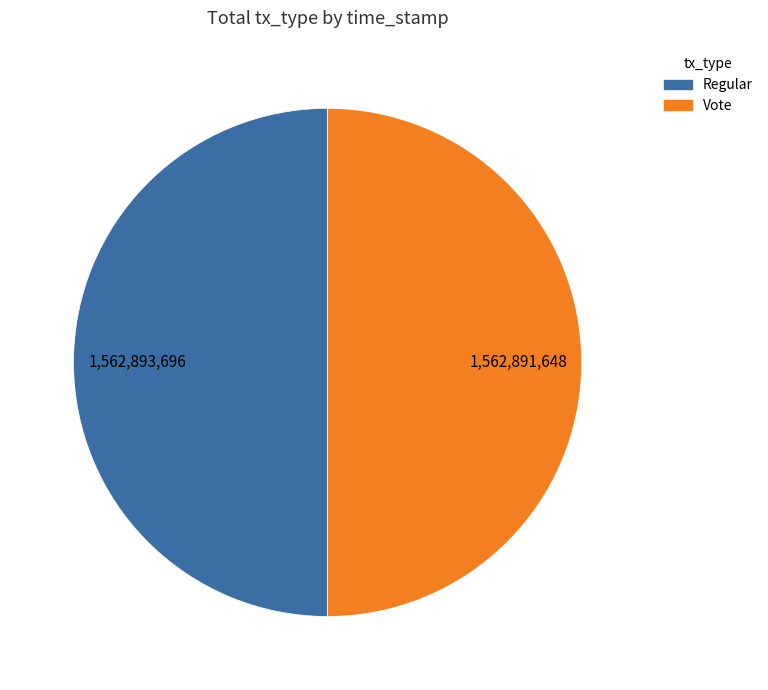

Do Vote and Regular together represent more than half of the pie?

Yes